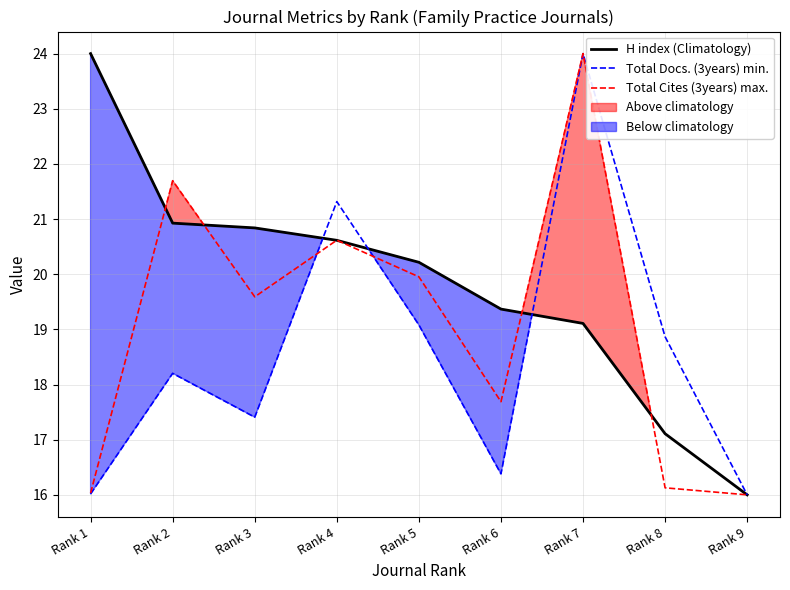

Where is the first local maximum for Total Cites (3years) max.?

Rank 2